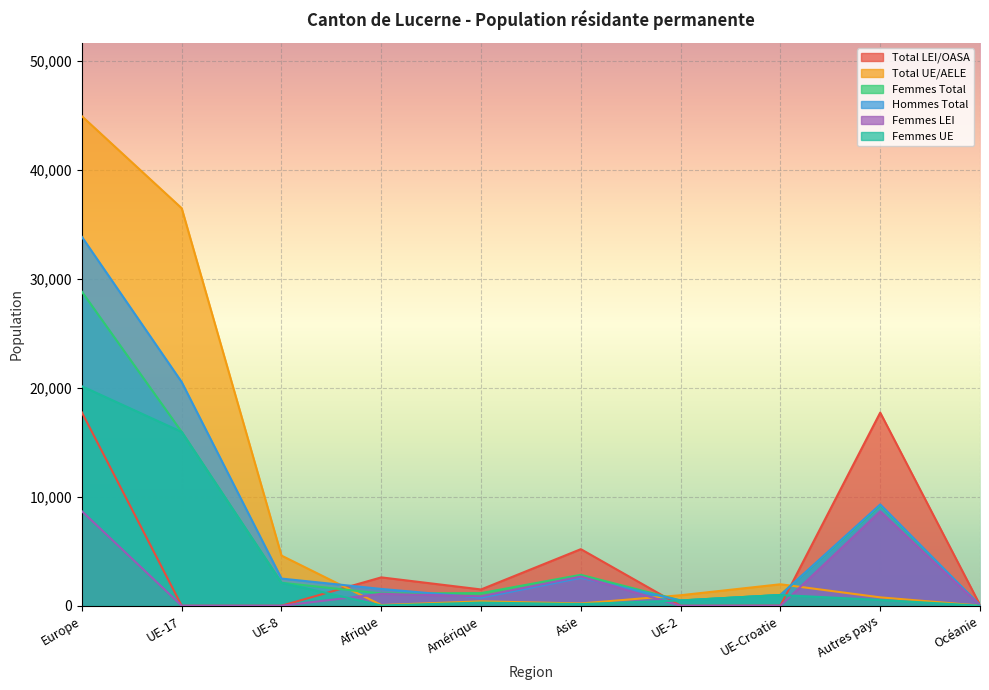

What is the average value of the Total LEI/OASA series?

4485